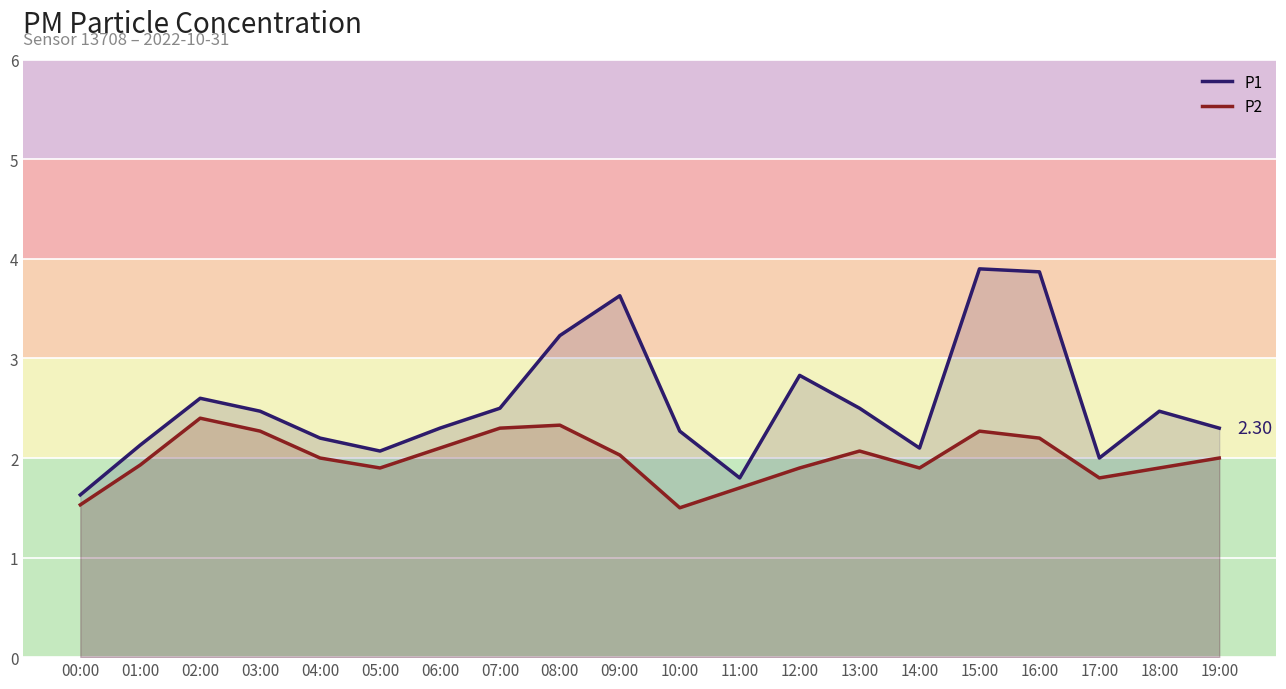

How many data points does each series have?

20